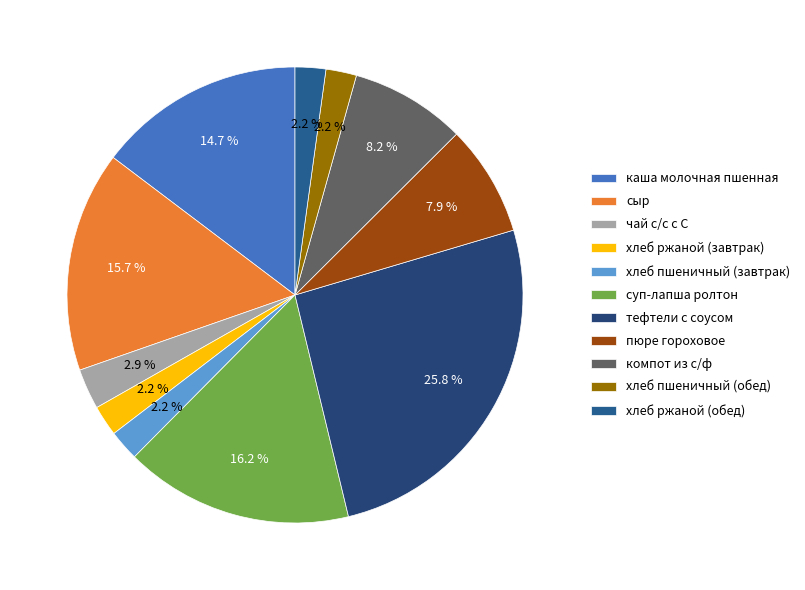

Rank the categories by value from highest to lowest.

тефтели с соусом, суп-лапша ролтон, сыр, каша молочная пшенная, компот из с/ф, пюре гороховое, чай с/с с С, хлеб ржаной (завтрак), хлеб пшеничный (завтрак), хлеб пшеничный (обед), хлеб ржаной (обед)